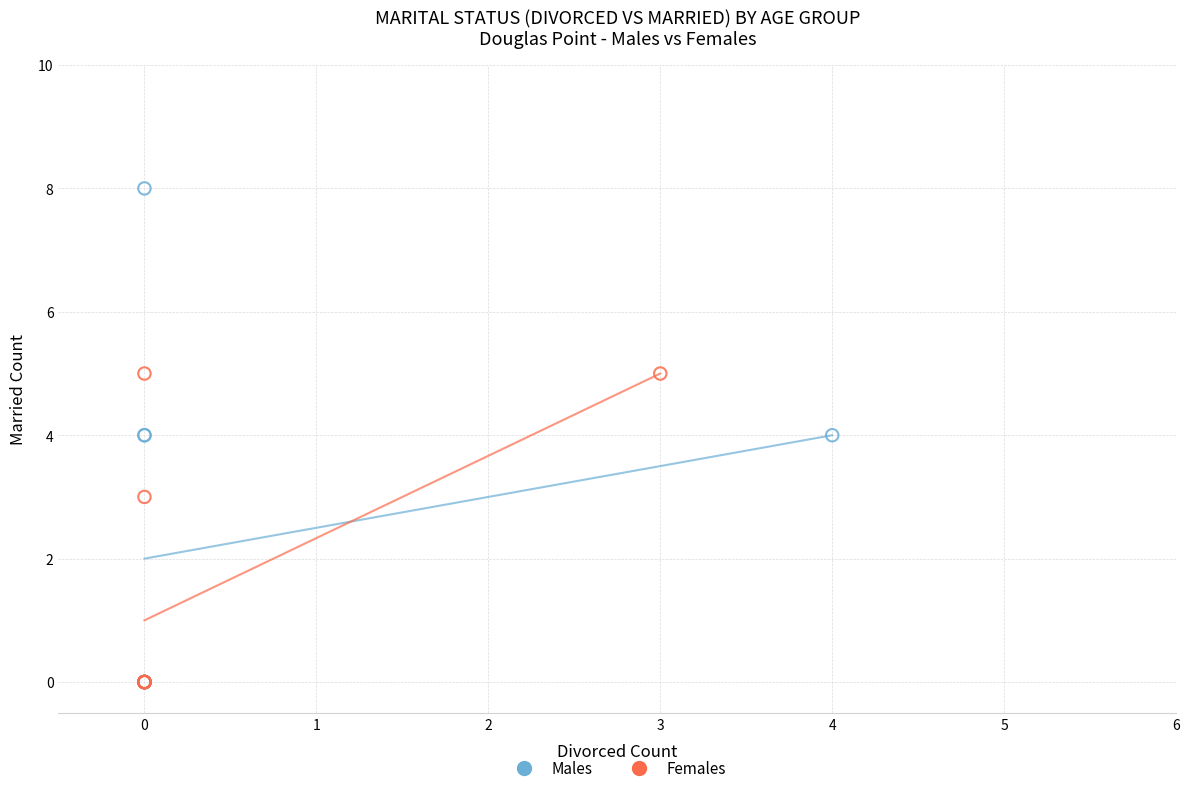

Which series has the widest spread of Y values?

Males